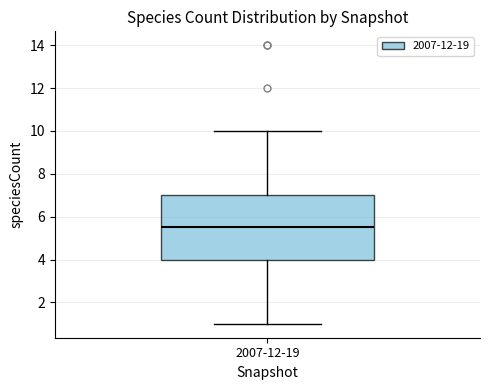

Where does the lower whisker of the box for 2007-12-19 end on the y-axis? The values are not printed on the chart, so give them approximately, as read against the axis.

1.0